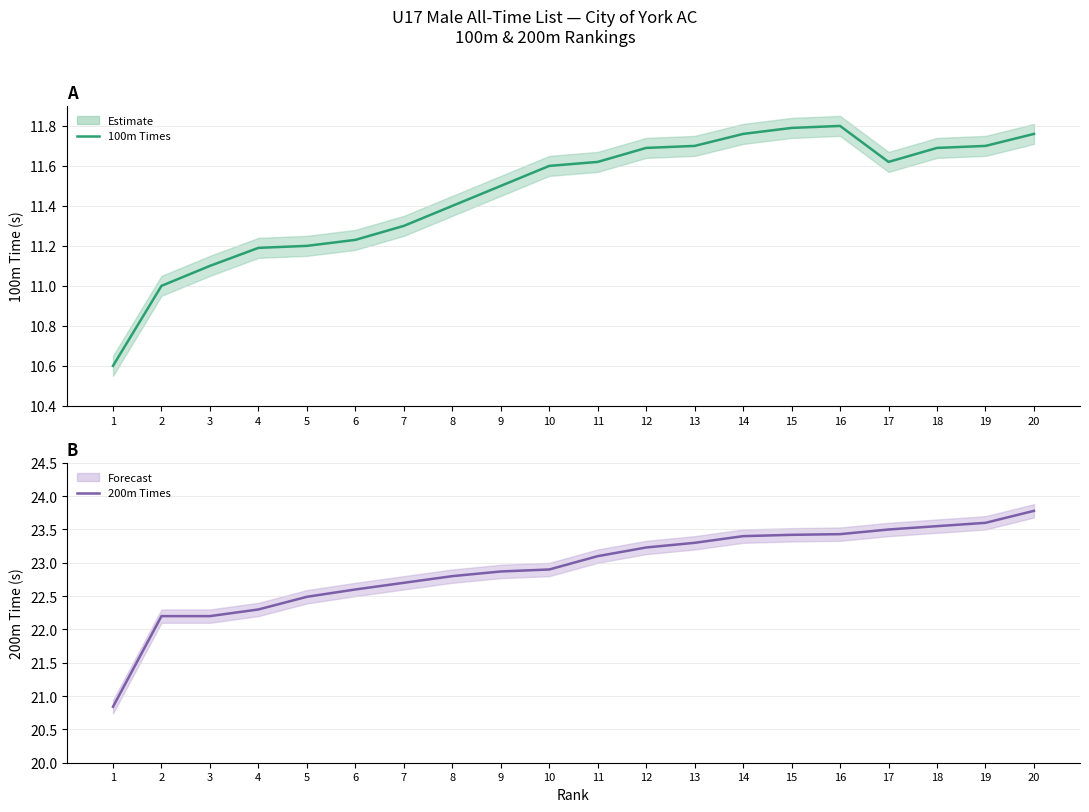

Where is the first local maximum for 100m Times?

16